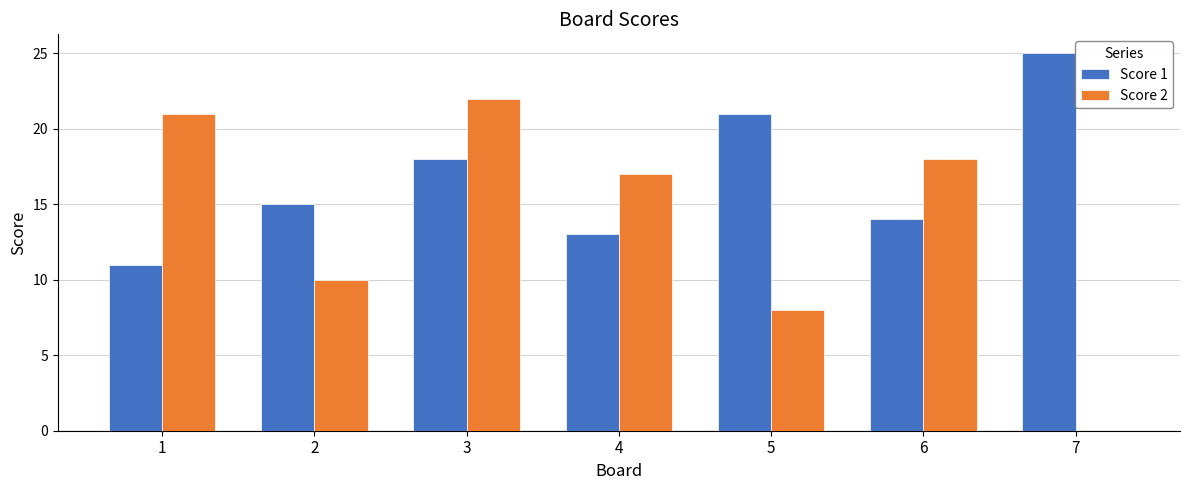

Are the bars grouped side by side (vs. stacked)?

Yes